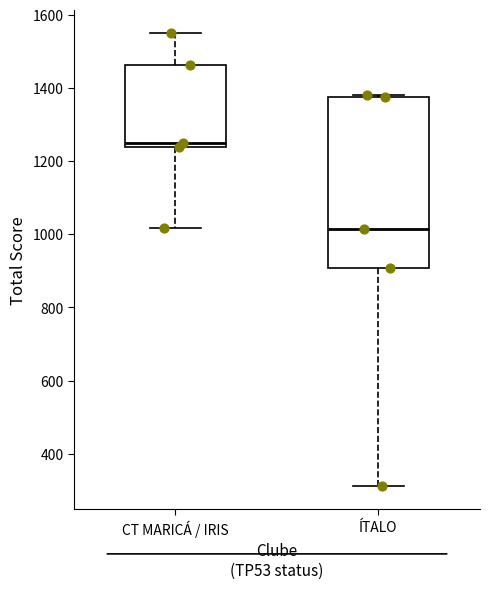

Which box's median line is the highest?

CT MARICÁ / IRIS